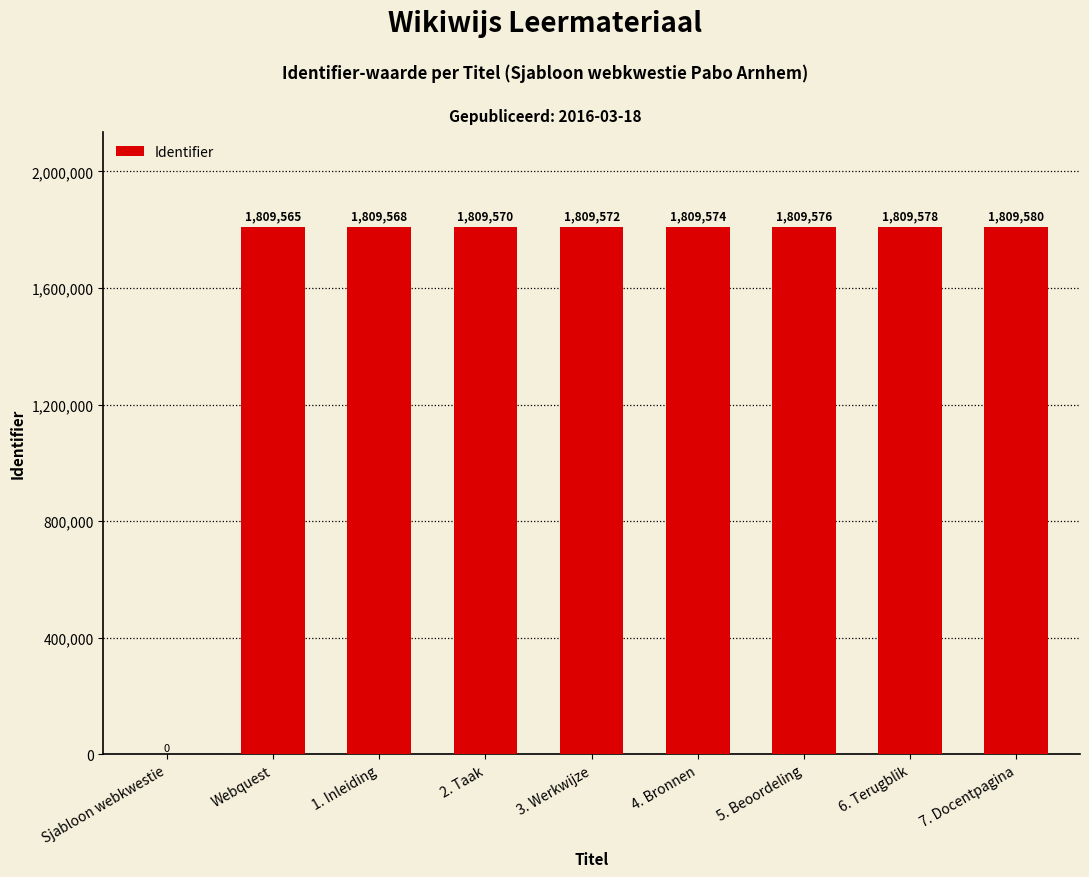

Between Sjabloon webkwestie and 7. Docentpagina, which is larger?

7. Docentpagina